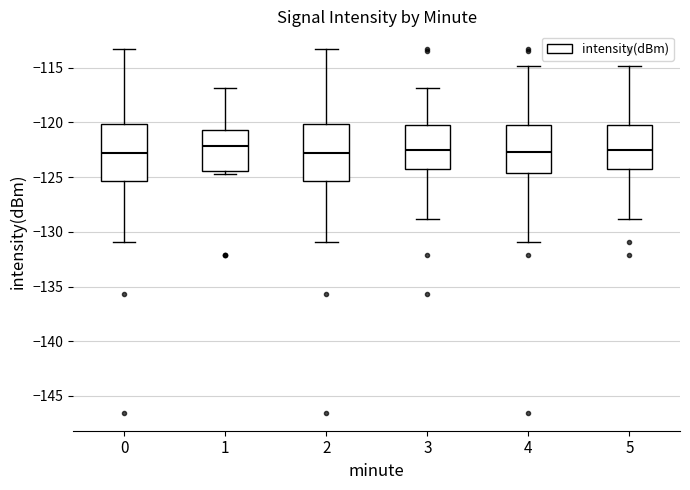

Reading left to right, transcribe this box plot: for each box, give where its median line is, the range the box spans, and where its two whiskers end, as read against the y-axis. The values are not printed on the chart, so give them approximately, as read against the axis.

0: median -123.0, box -125.5 to -120.0, whiskers -131.0 to -113.5
1: median -122.0, box -124.5 to -120.5, whiskers -124.5 (just below the box's lower edge) to -117.0
2: median -123.0, box -125.5 to -120.0, whiskers -131.0 to -113.5
3: median -122.5, box -124.0 to -120.0, whiskers -129.0 to -117.0
4: median -122.5, box -124.5 to -120.0, whiskers -131.0 to -115.0
5: median -122.5, box -124.0 to -120.0, whiskers -129.0 to -115.0